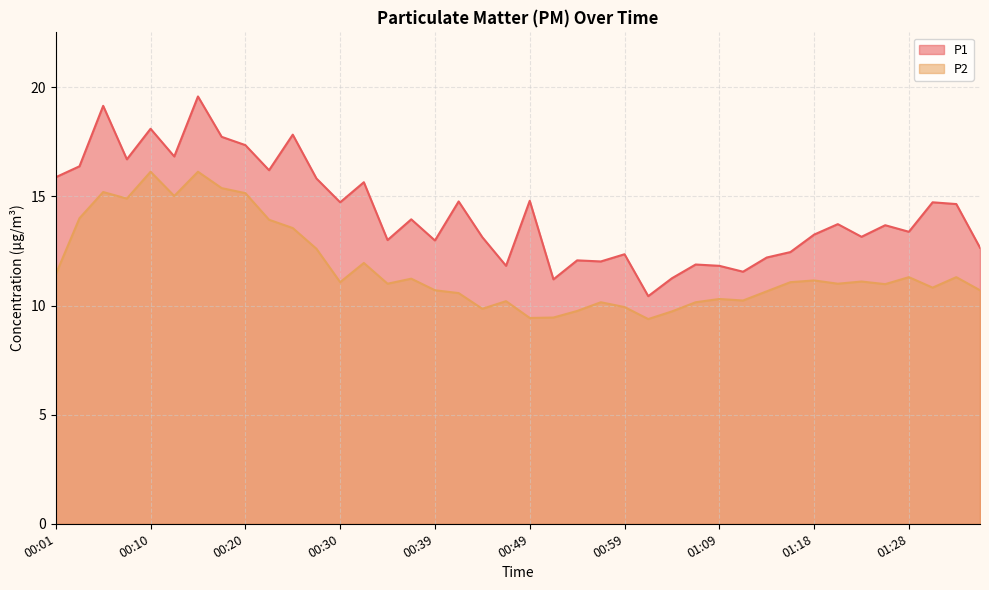

Which series has the largest total across all categories?

P1